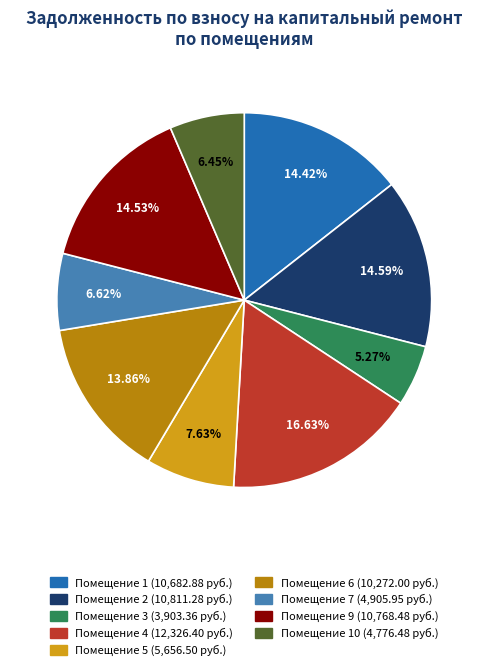

Is there any slice that represents more than half of the pie?

No